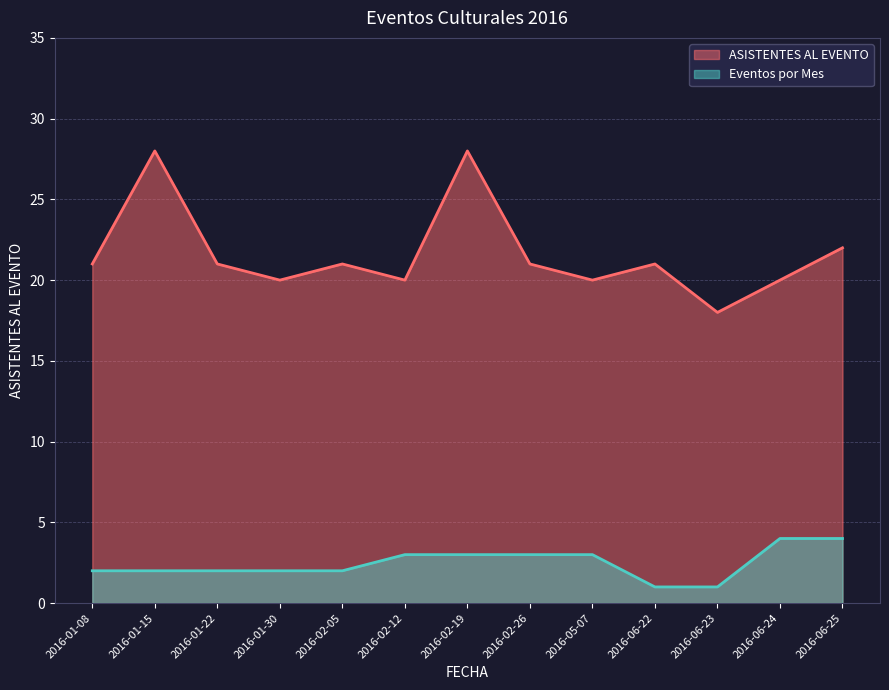

Which label corresponds to the largest value in the chart?

2016-01-15